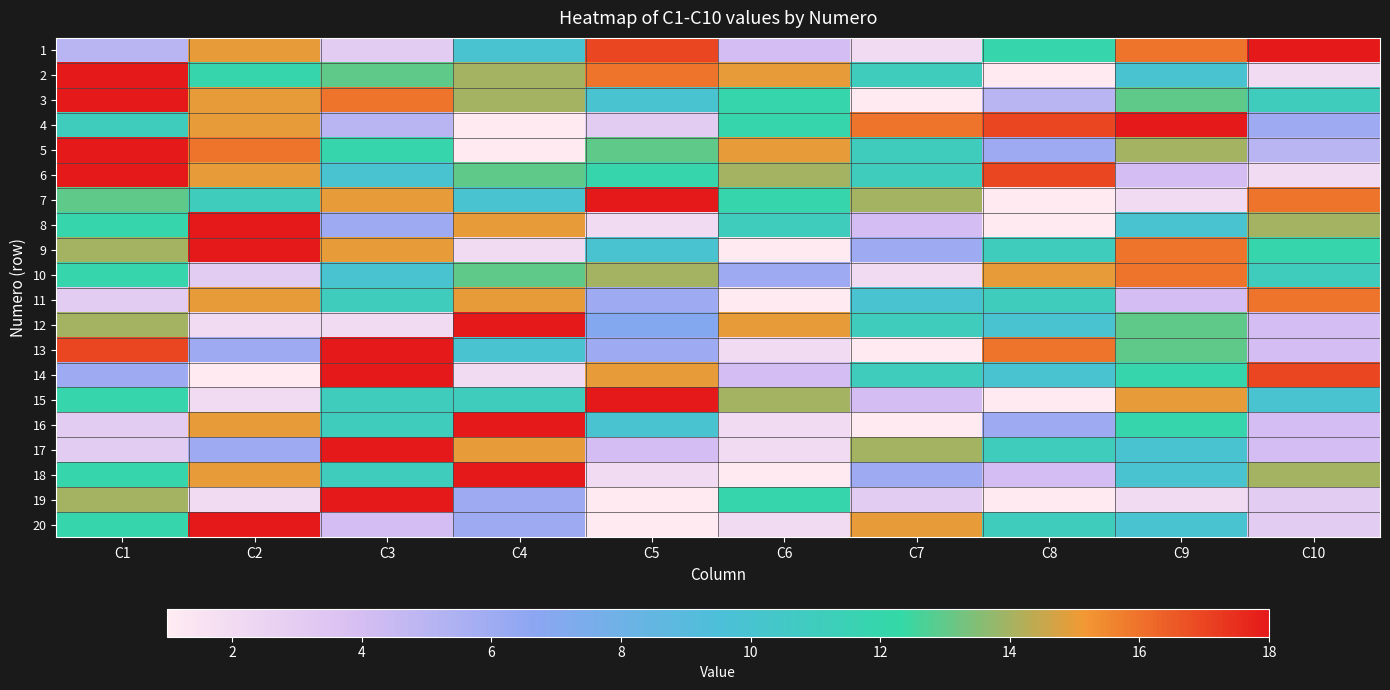

What is the difference between the highest and lowest values at C6?

14